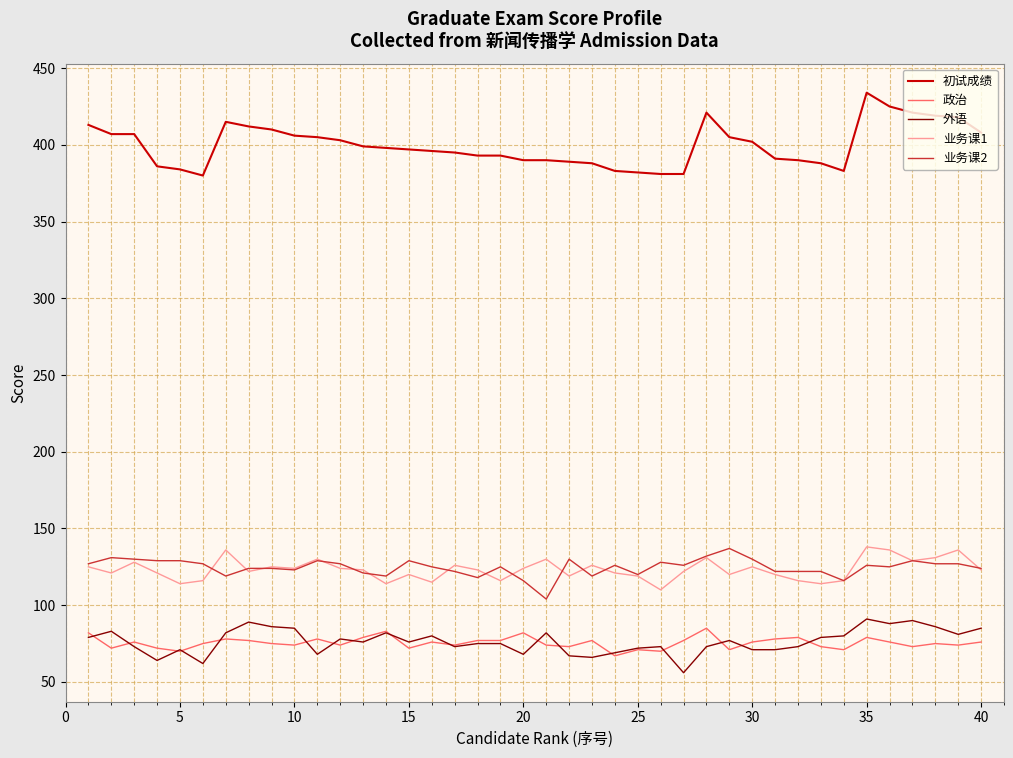

Which series has the largest total across all categories?

初试成绩